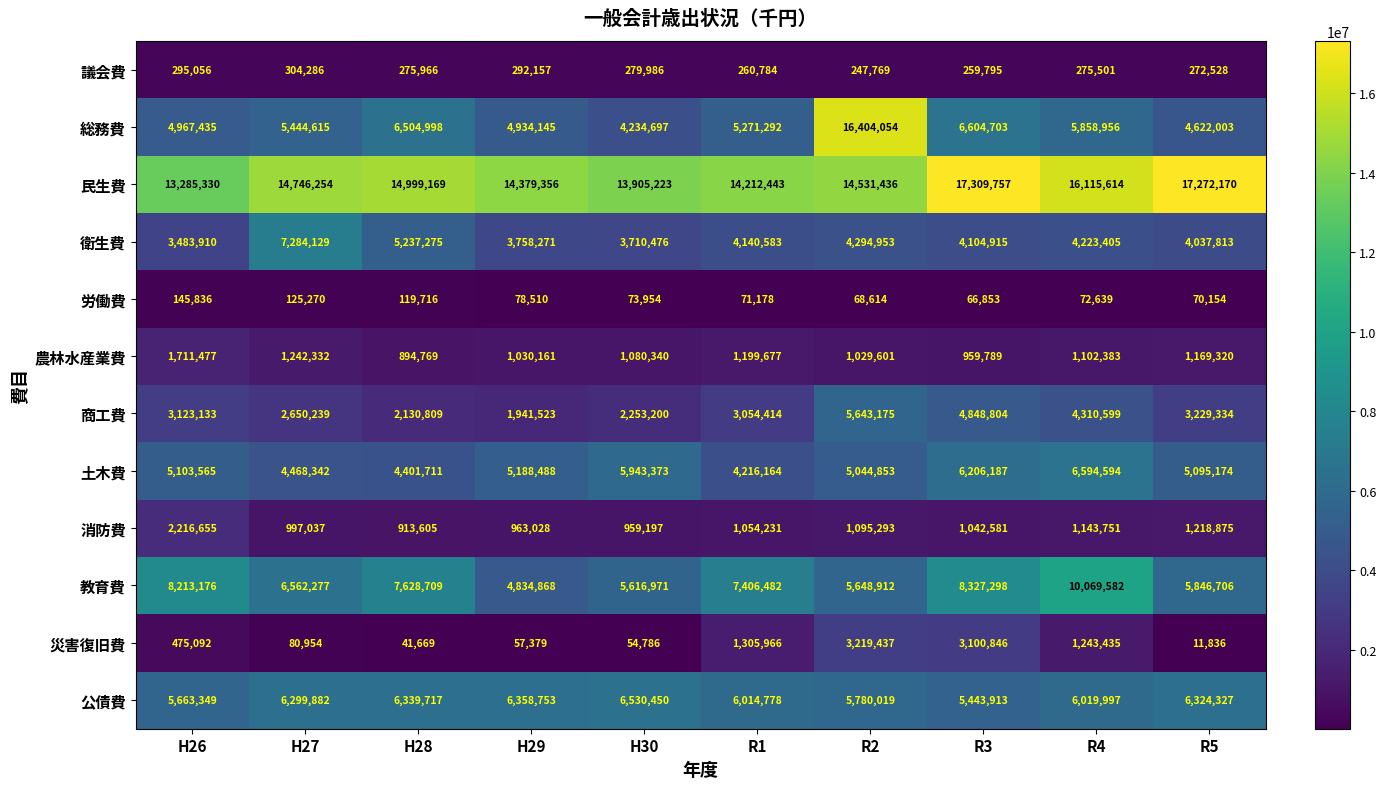

What is the greatest value displayed?

17309757